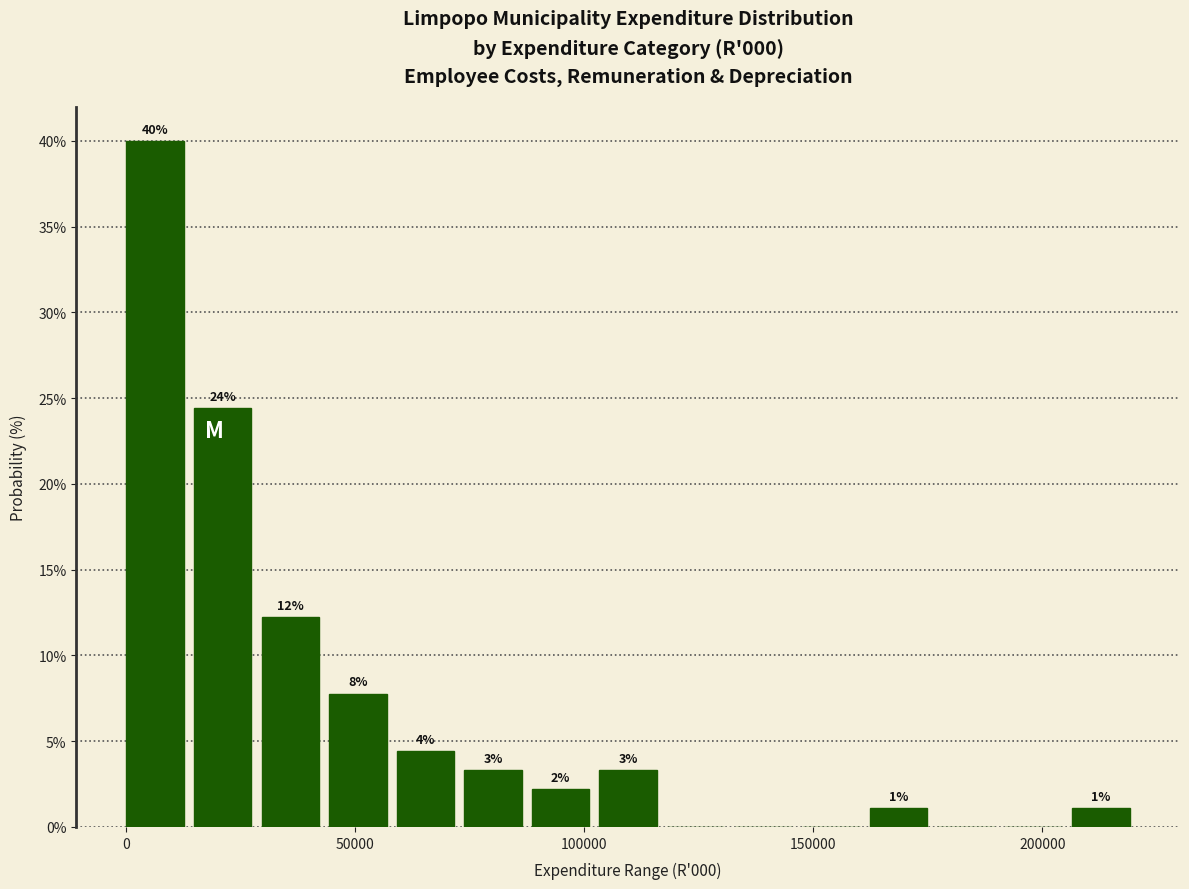

Read against the x-axis, roughly where is the centre of the tallest bar?

5000